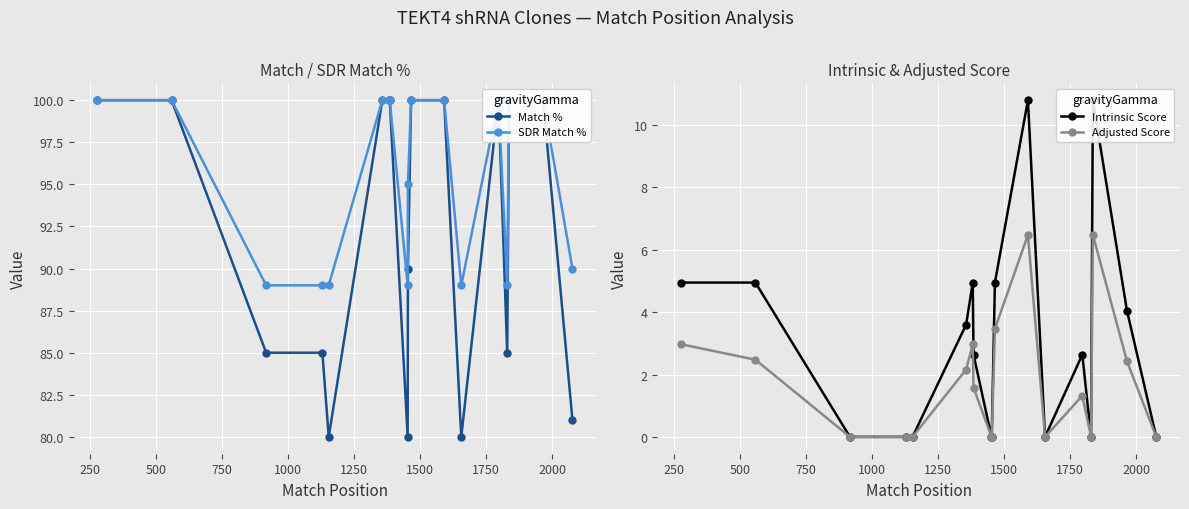

True or false: Adjusted Score has more than 0 interior local peaks.

True